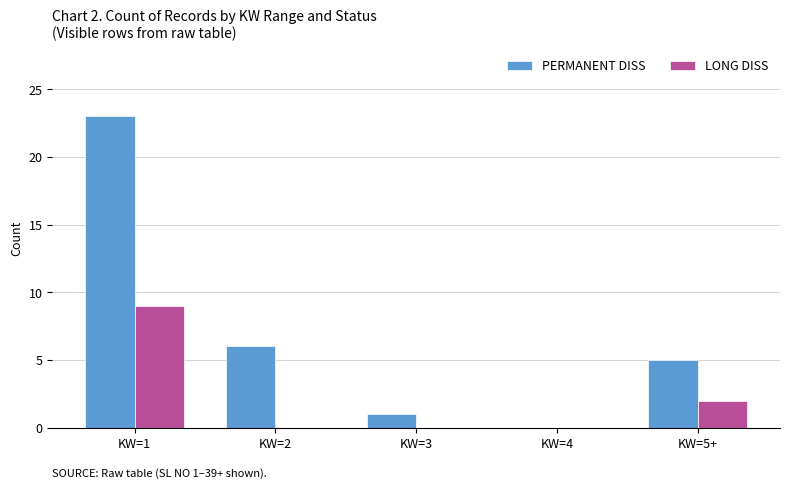

At which label does LONG DISS reach its peak?

KW=1